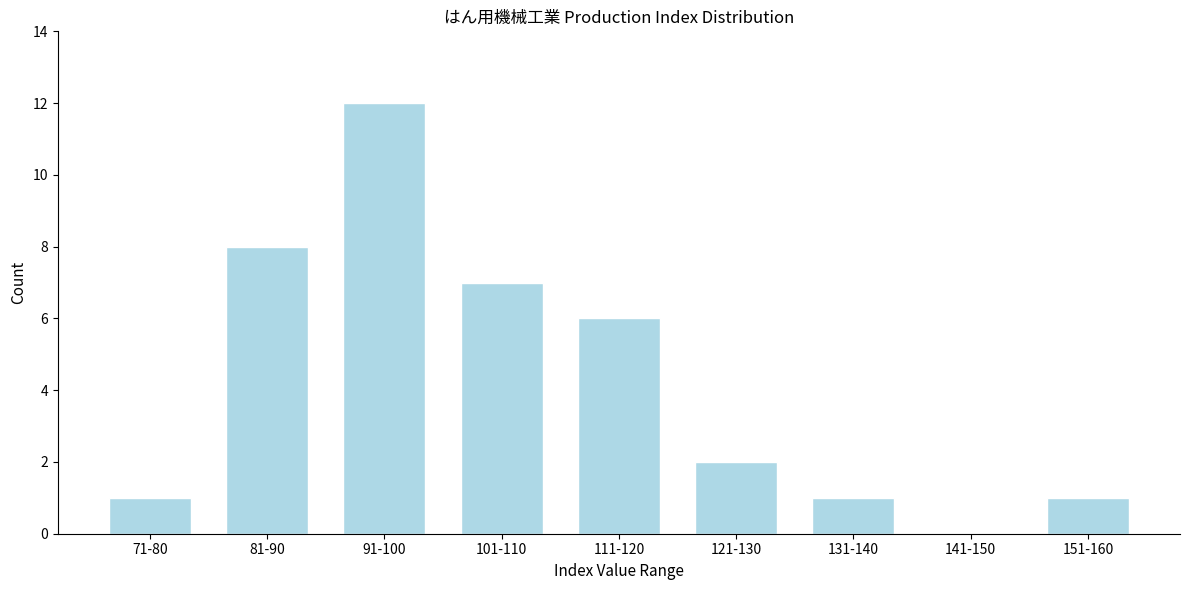

Reading left to right, extract all data points from this chart.

71-80=1	81-90=8	91-100=12	101-110=7	111-120=6	121-130=2	131-140=1	141-150=0	151-160=1